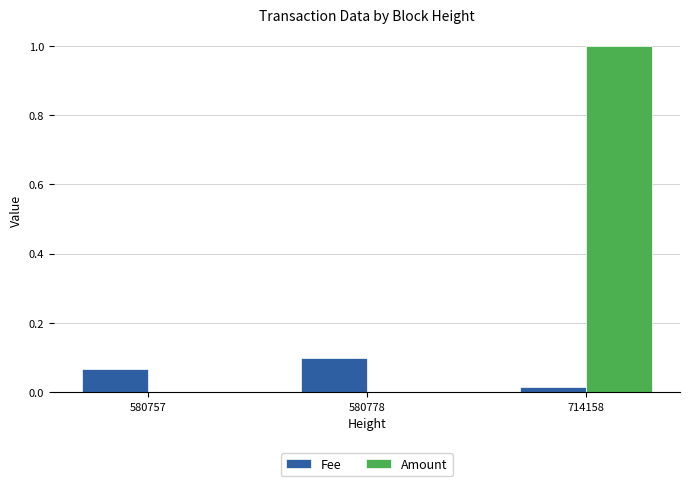

True or false: Amount has a value of 0.4 at 580757.

False